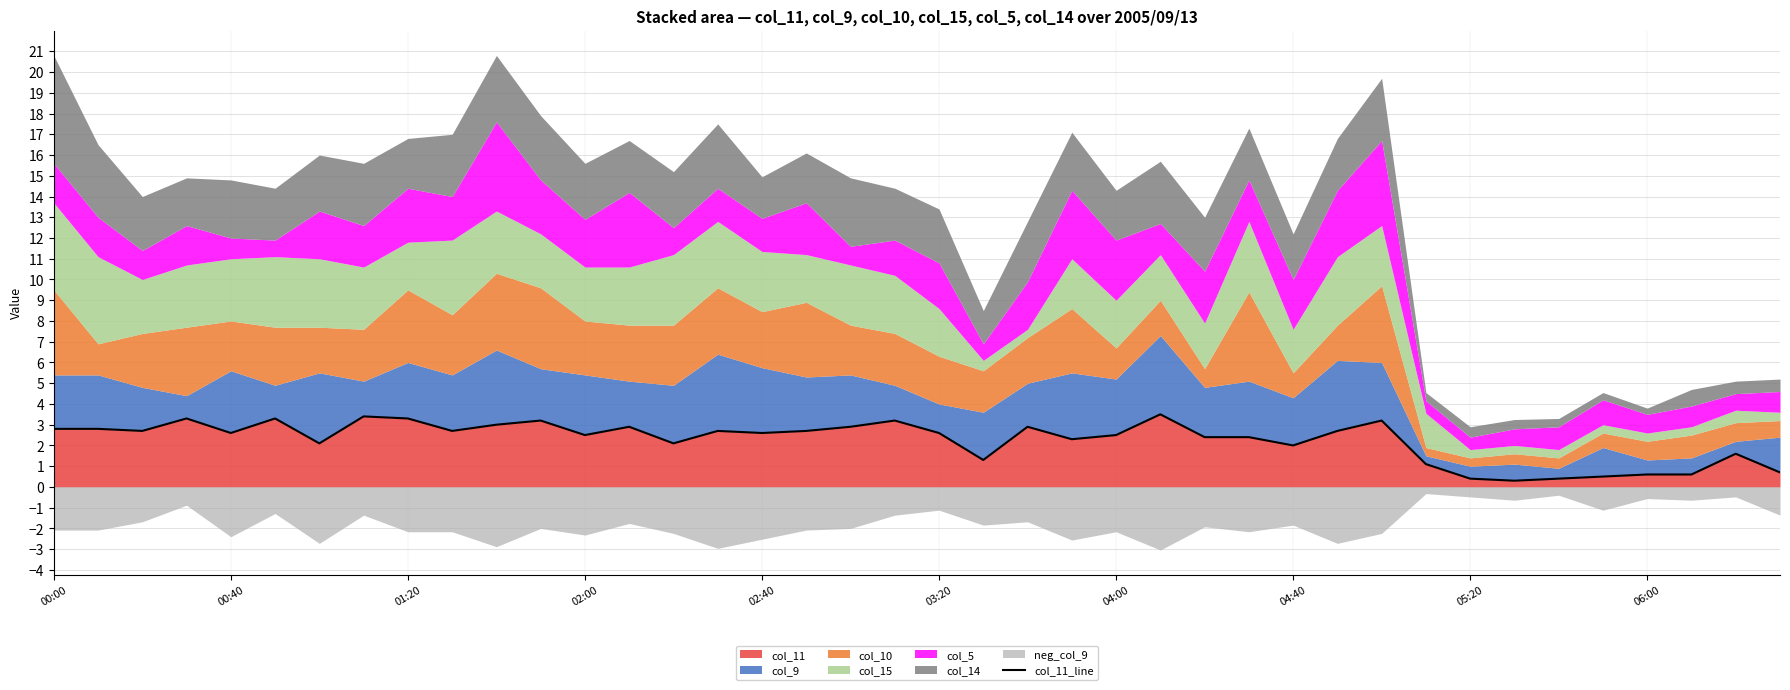

What is the maximum value for col_11?

3.5